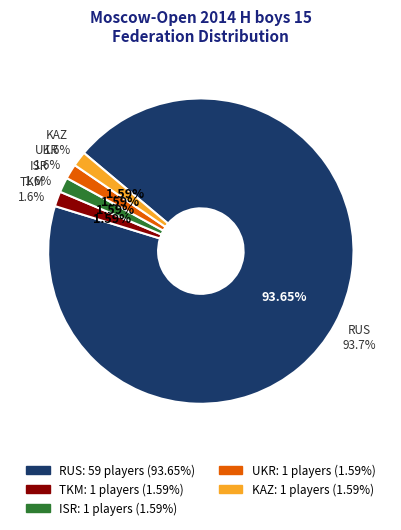

True or false: ISR accounts for 1% of the total.

False